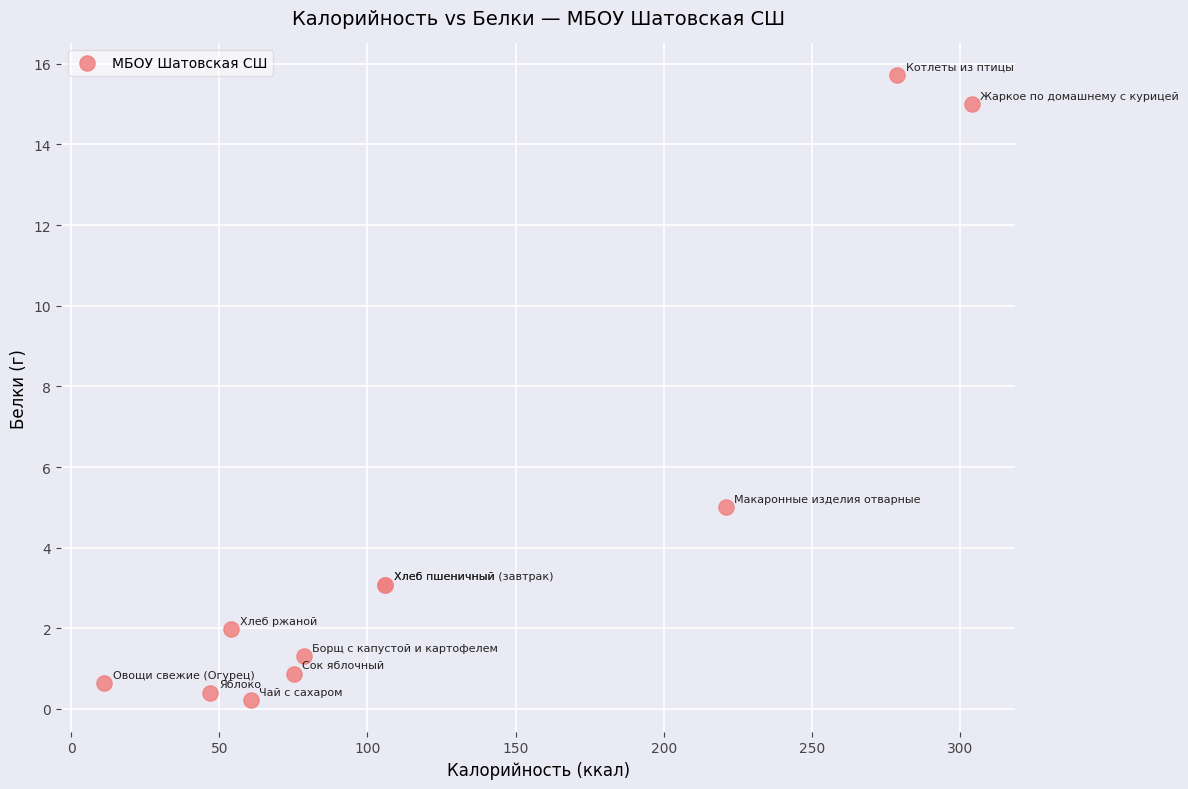

What Y value in the scatter plot is closest to 7?

5.0